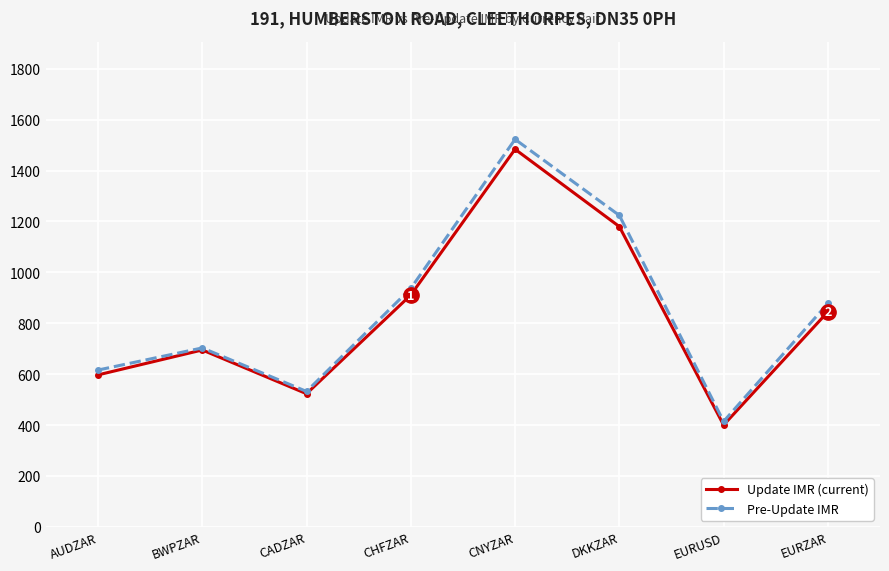

Reading right to left, transcribe all the data shown in this chart.

Update IMR: 845	400	1180	1484	911	523	695	597
Pre-Update IMR: 878	414	1224	1523	937	532	703	616